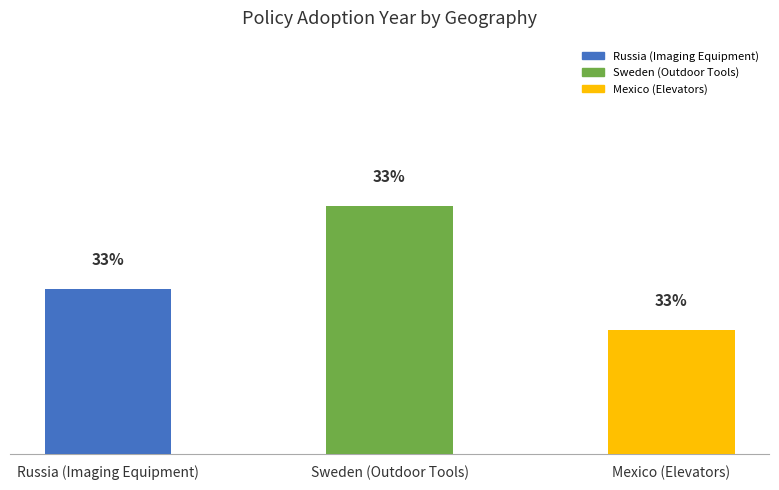

Does the chart contain any negative values?

No